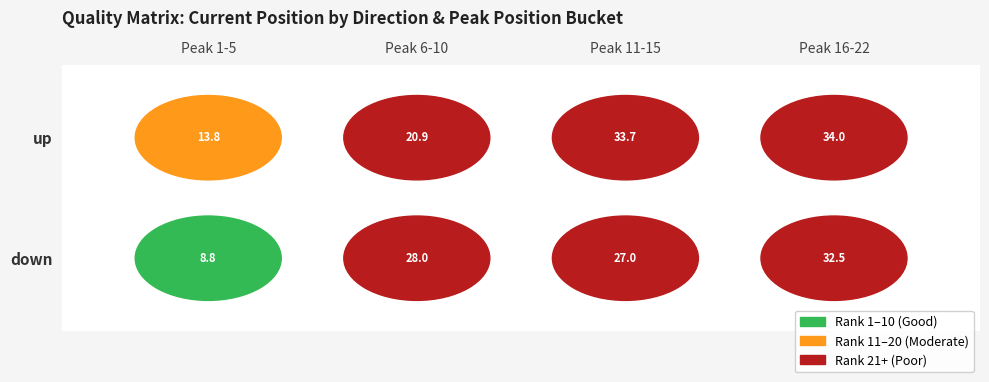

True or false: up has a value of 28 at 15.

False